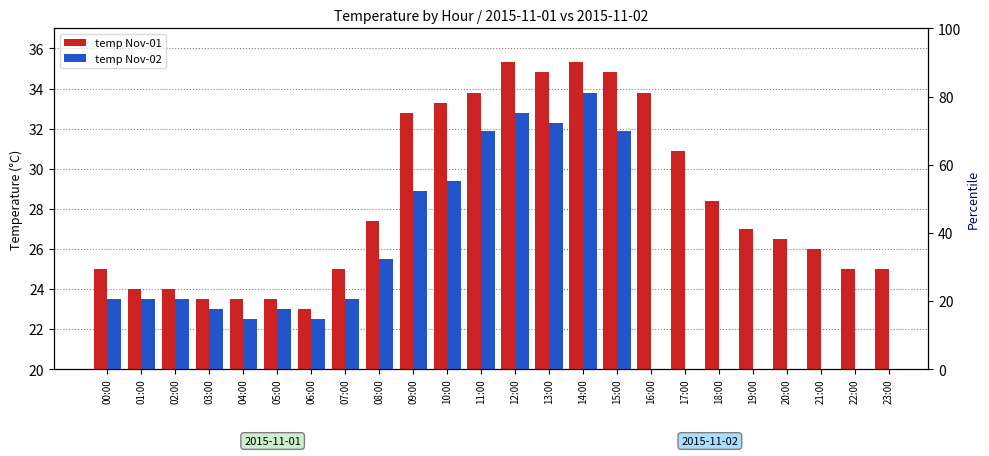

What is the difference between the maximum and second lowest values in the temp Nov-01 series?

11.8